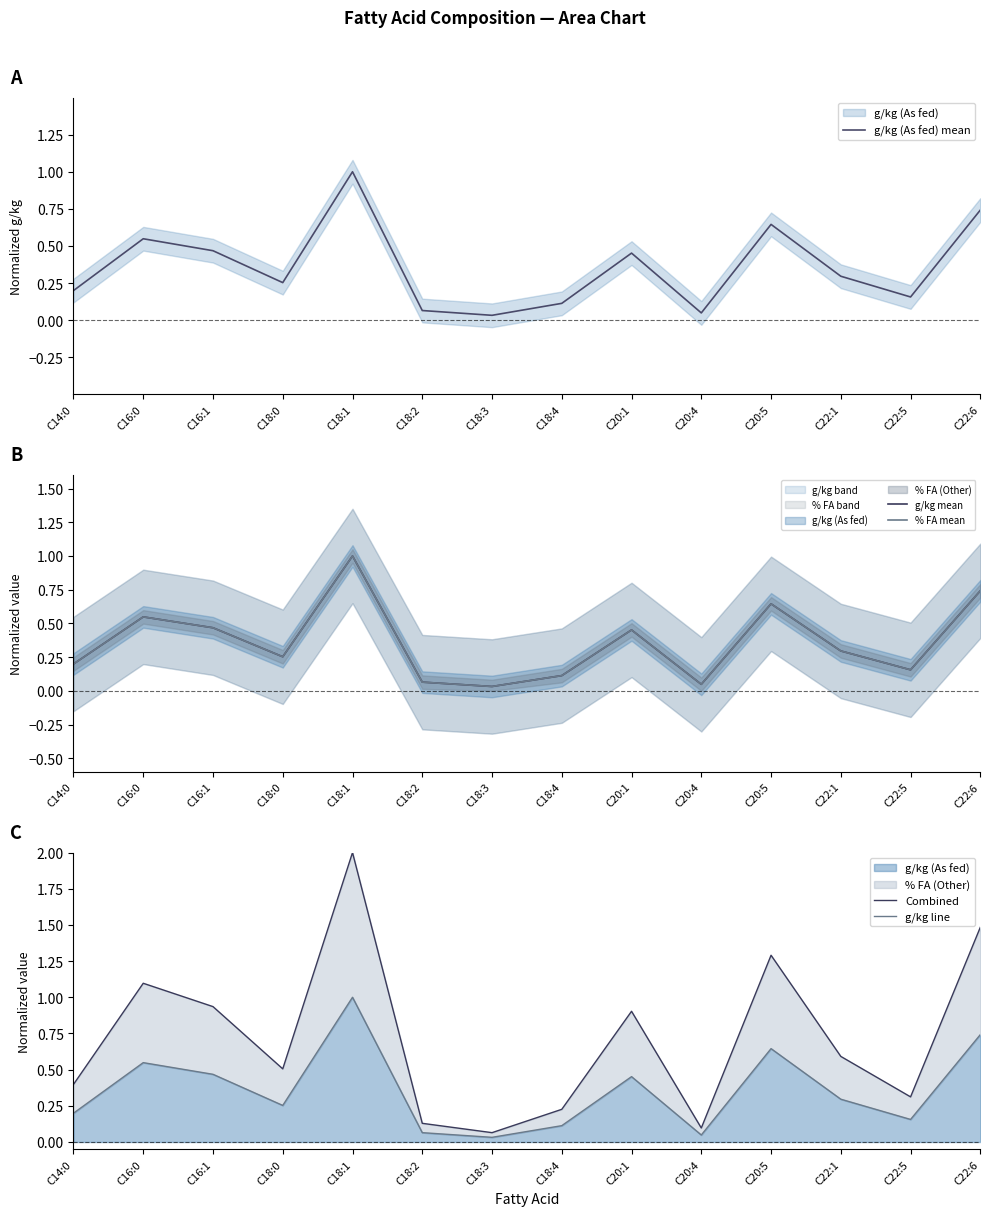

What is the difference between the second highest and minimum values in the g/kg (As fed) mean series?

0.7